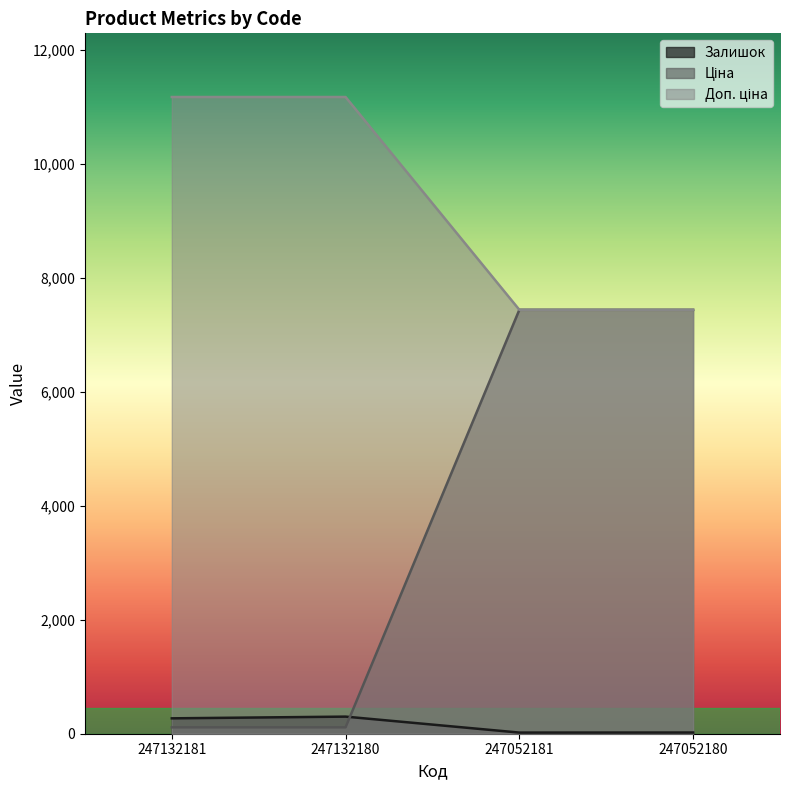

The Ціна series shows 2868.1 at 247052181. True or false?

False